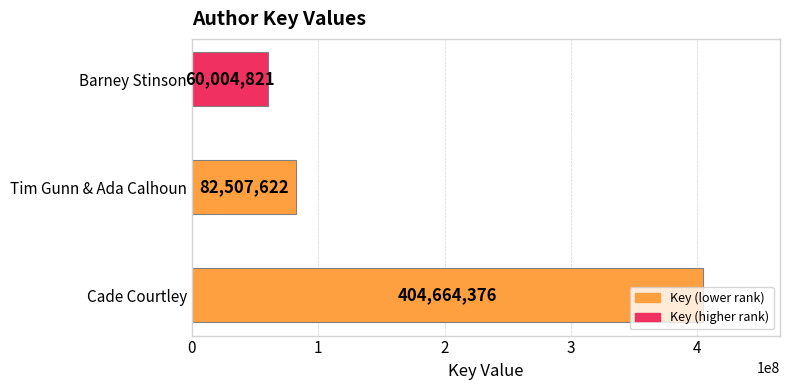

What is the difference between the maximum and minimum values?

344659555